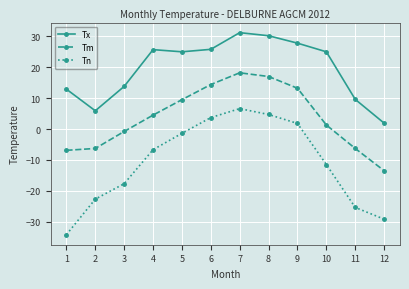

What is the difference between the maximum and minimum values in the Tn series?

40.8